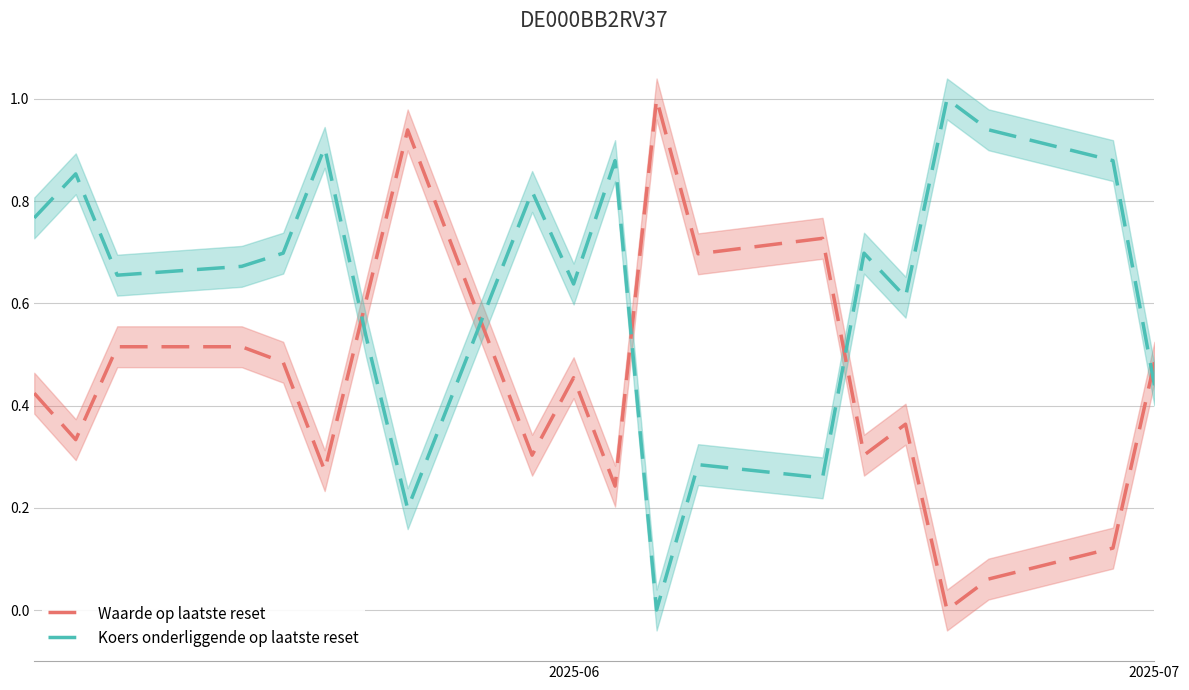

What are all the series names shown in the legend?

Waarde op laatste reset, Koers onderliggende op laatste reset